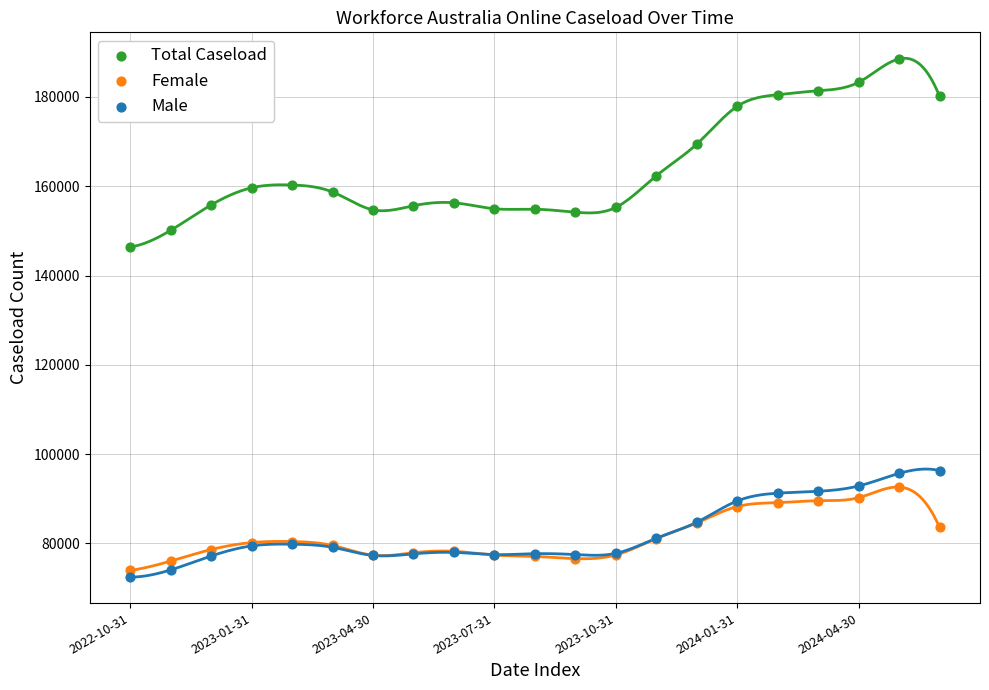

Which series reaches the minimum Y coordinate?

Male